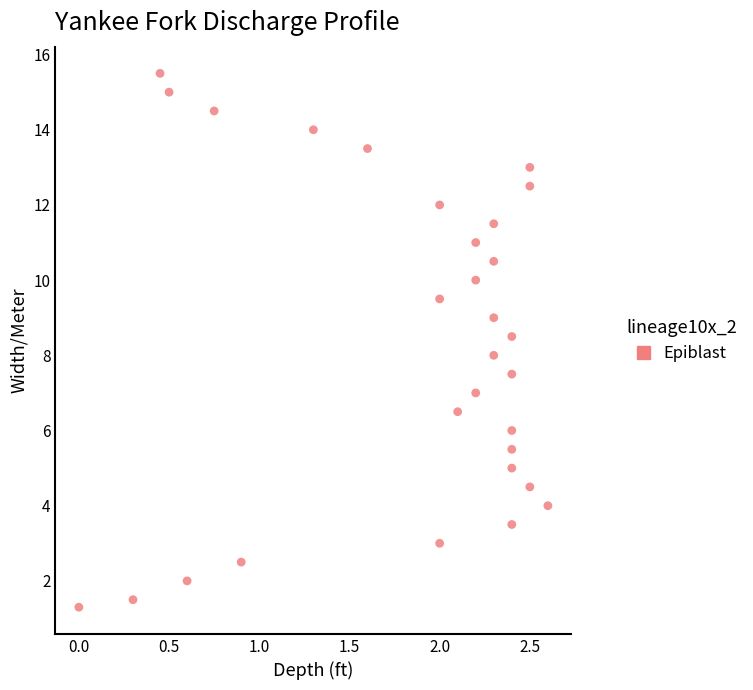

List the coordinates of all points as (X, Y) pairs, reading left to right.

(0.0, 1.3)  (0.3, 1.5)  (0.5, 15.5)  (0.5, 15.0)  (0.6, 2.0)  (0.8, 14.5)  (0.9, 2.5)  (1.3, 14.0)  (1.6, 13.5)  (2.0, 12.0)  (2.0, 9.5)  (2.0, 3.0)  (2.1, 6.5)  (2.2, 11.0)  (2.2, 10.0)  (2.2, 7.0)  (2.3, 11.5)  (2.3, 10.5)  (2.3, 9.0)  (2.3, 8.0)  (2.4, 8.5)  (2.4, 7.5)  (2.4, 6.0)  (2.4, 5.5)  (2.4, 5.0)  (2.4, 3.5)  (2.5, 13.0)  (2.5, 12.5)  (2.5, 4.5)  (2.6, 4.0)